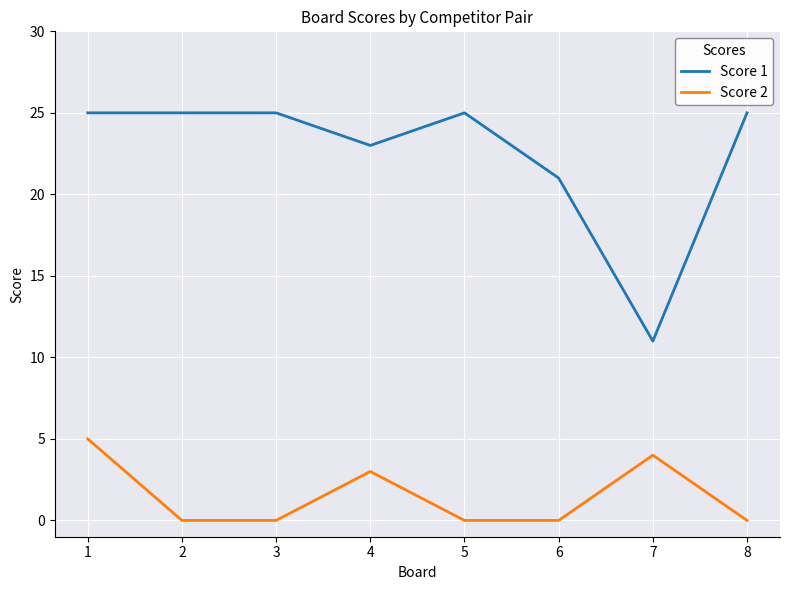

The value of Score 2 at 4 is 5. True or false?

False